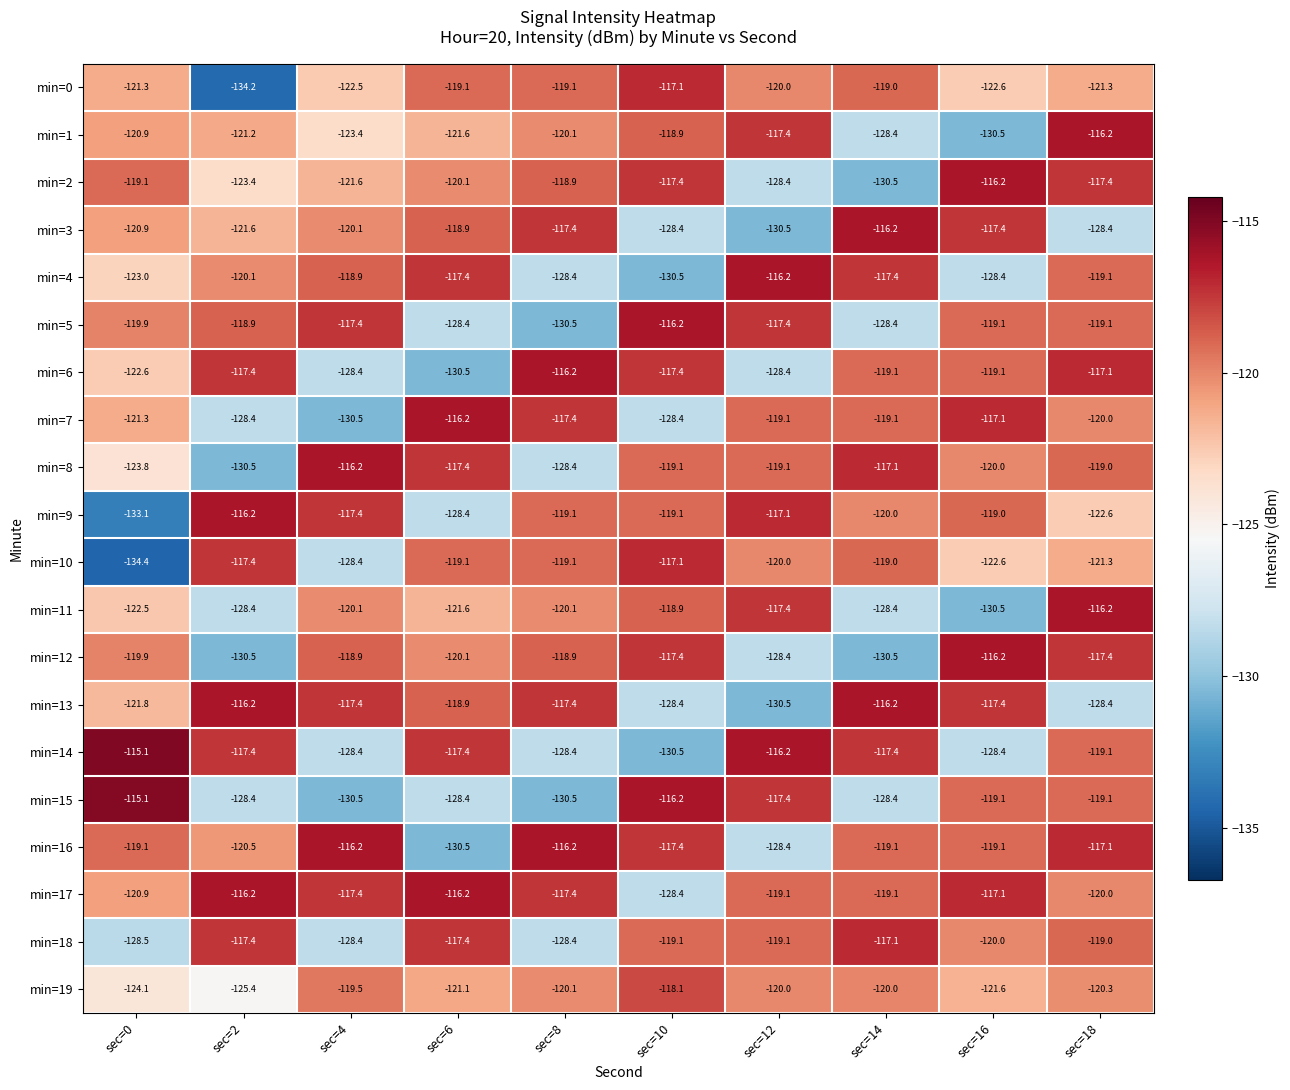

The min=12 series shows -118.9 at sec=4. True or false?

True